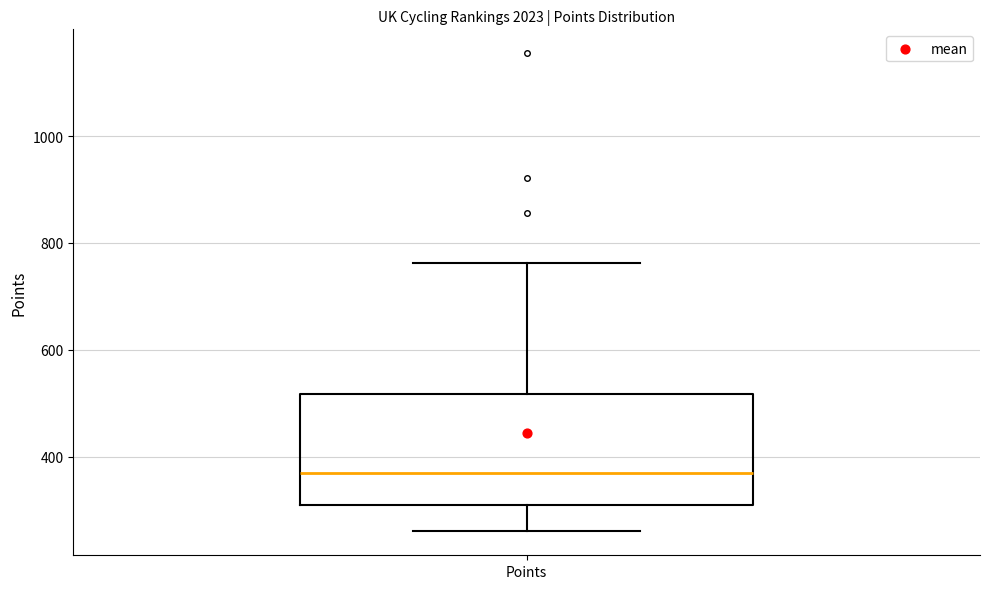

Where does the lower whisker of the box for Points end on the y-axis? The values are not printed on the chart, so give them approximately, as read against the axis.

260